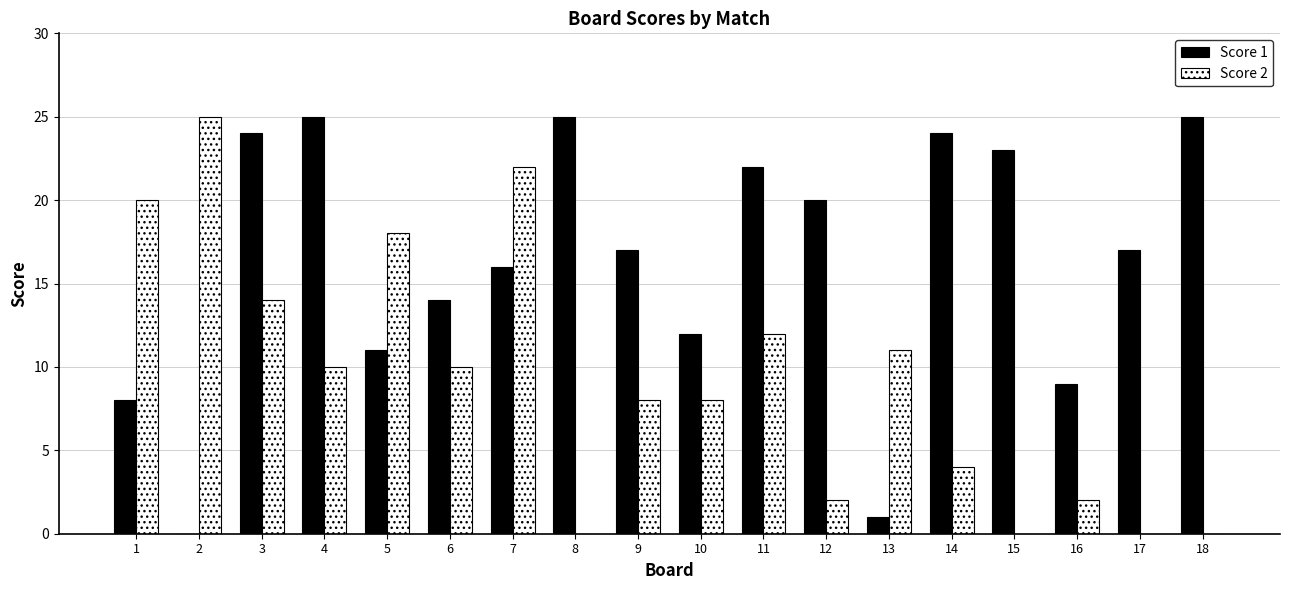

What is the spread (max minus min) of values at 14?

20